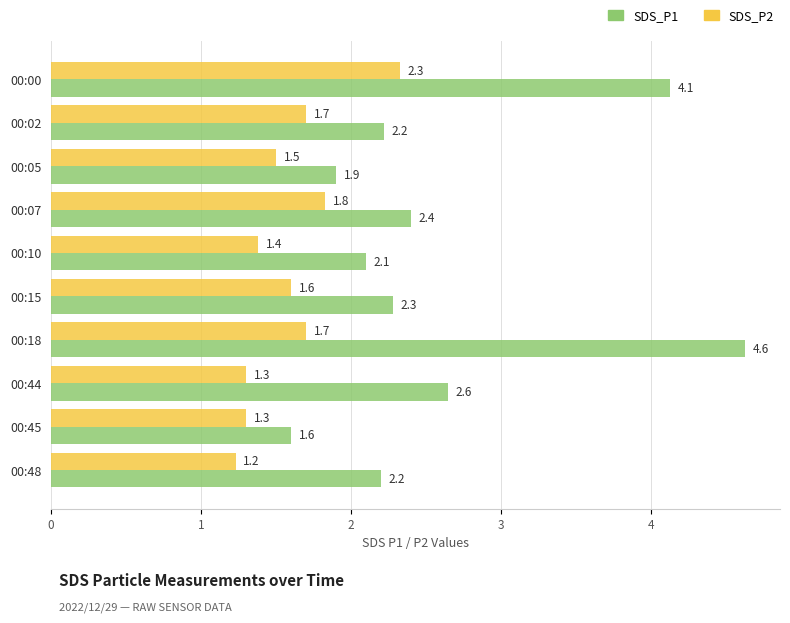

At which category is the sum across all series the highest?

00:00